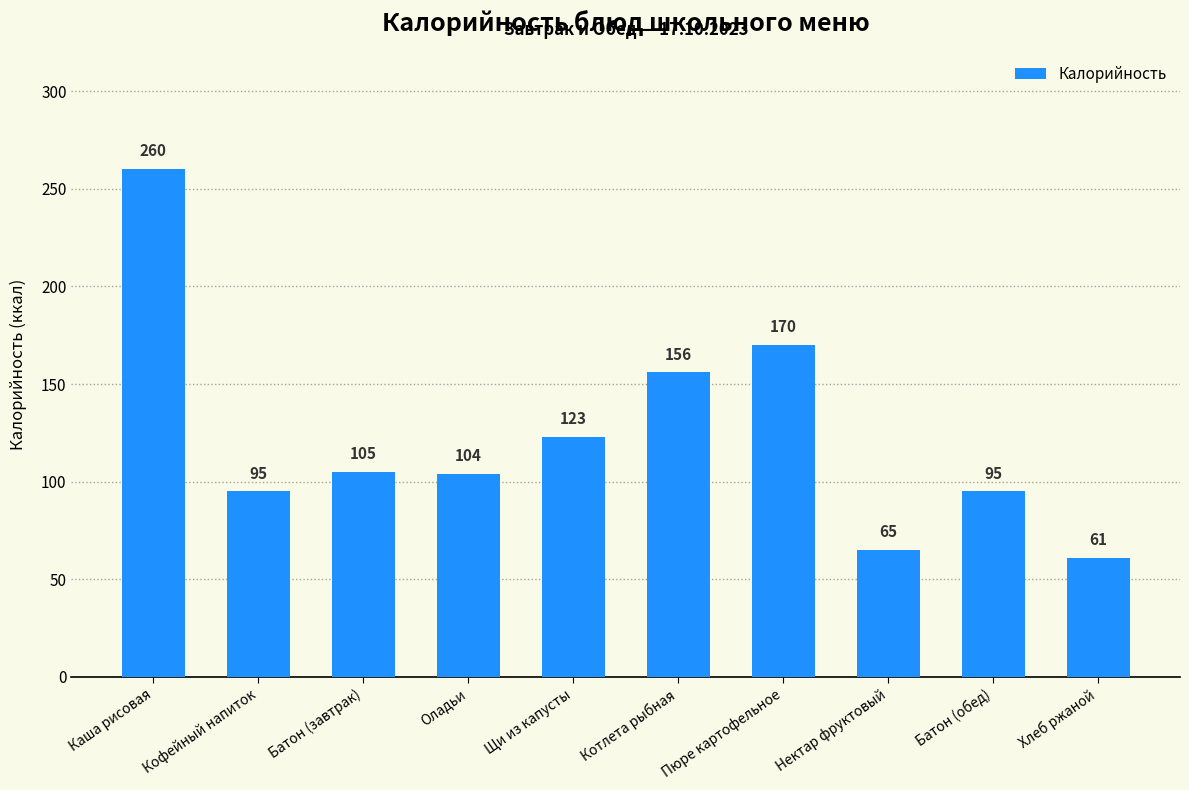

Reading right to left, extract all data points from this chart.

Хлеб ржаной=61	Батон (обед)=95	Нектар фруктовый=65	Пюре картофельное=170	Котлета рыбная=156	Щи из капусты=123	Оладьи=104	Батон (завтрак)=105	Кофейный напиток=95	Каша рисовая=260